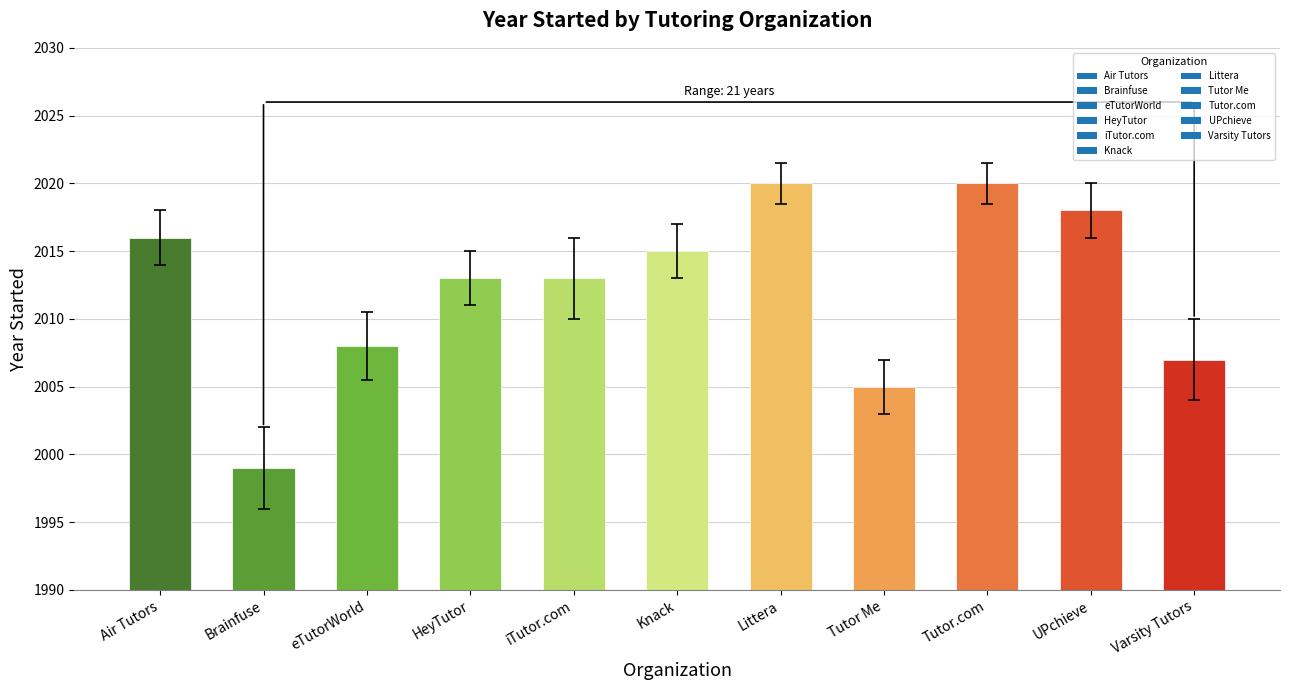

What is the minimum value shown in the chart?

1999